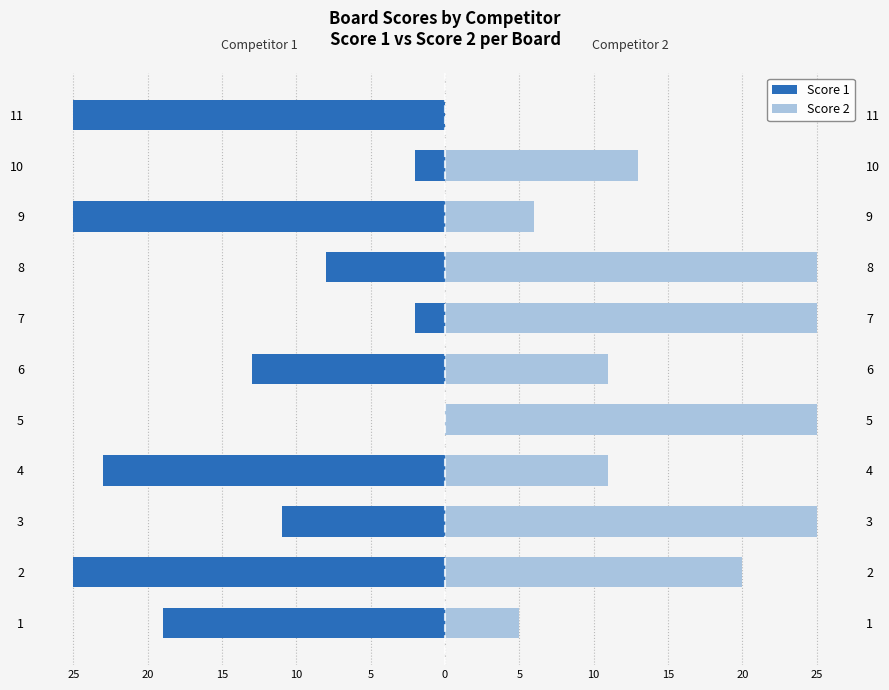

Between 10 and 2, which is larger?

10